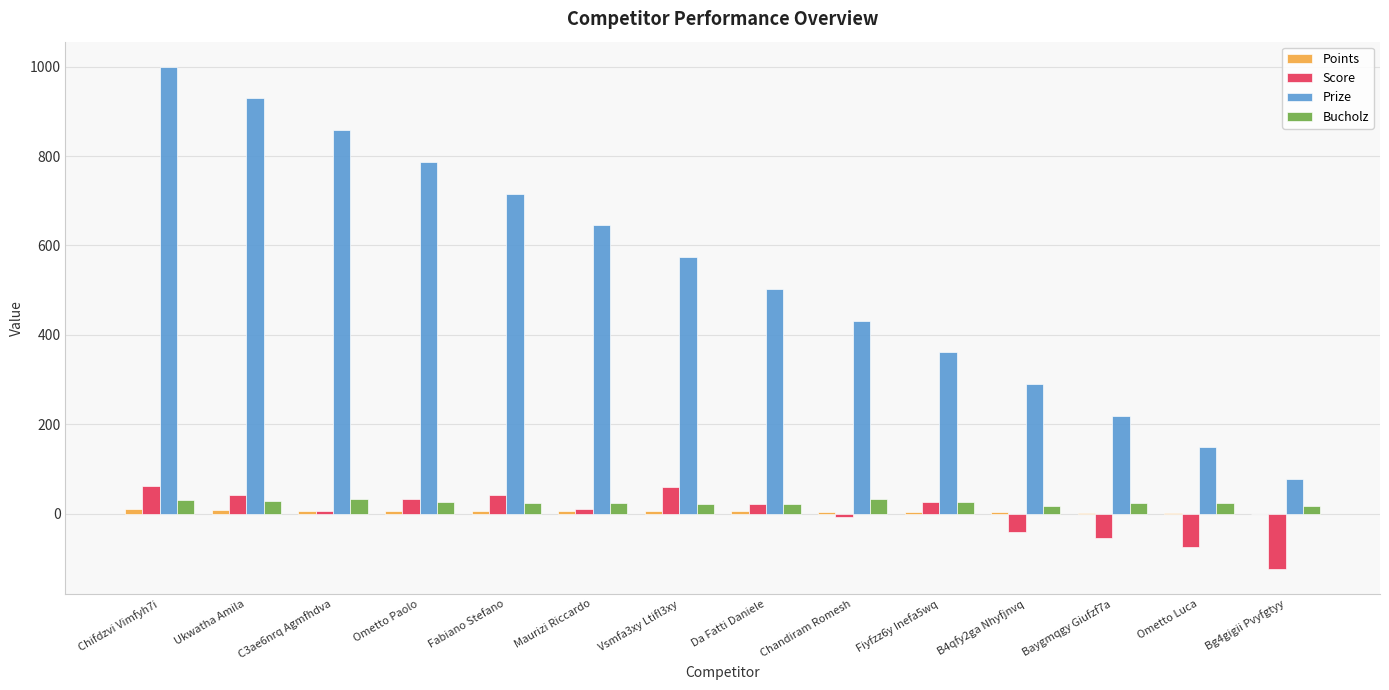

At which label does Prize reach its peak?

Chifdzvi Vimfyh7i